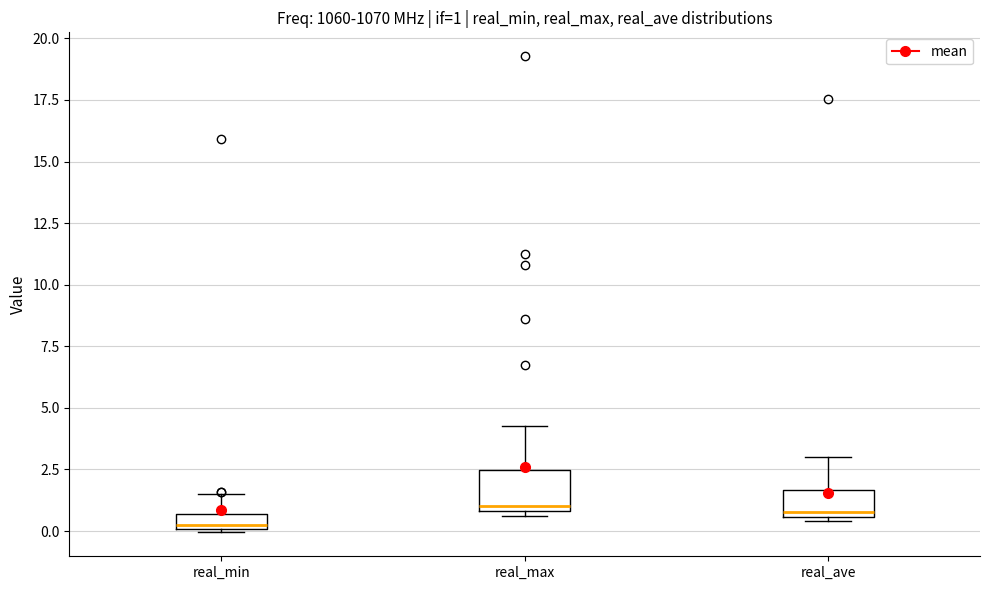

Which box is the tallest, from its lower edge to its upper edge?

real_max